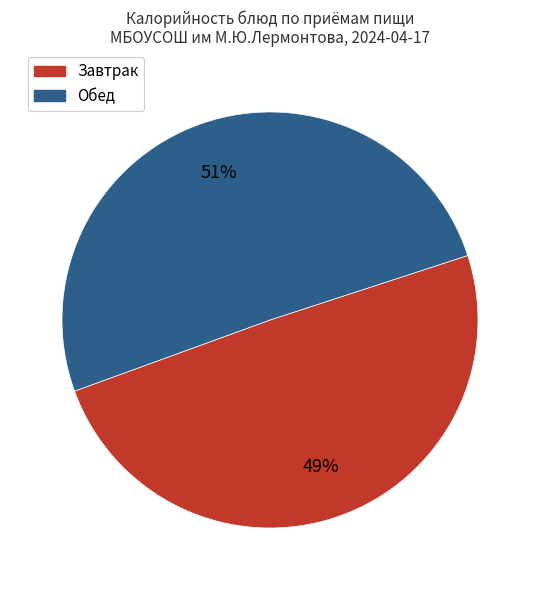

To the nearest percent, what is the average slice percentage?

50%